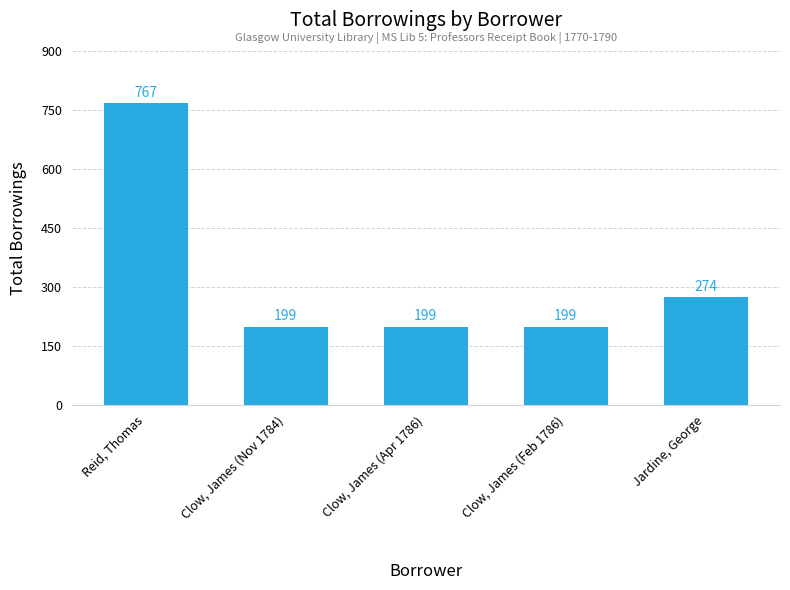

Reading left to right, transcribe all the data shown in this chart.

767	199	199	199	274